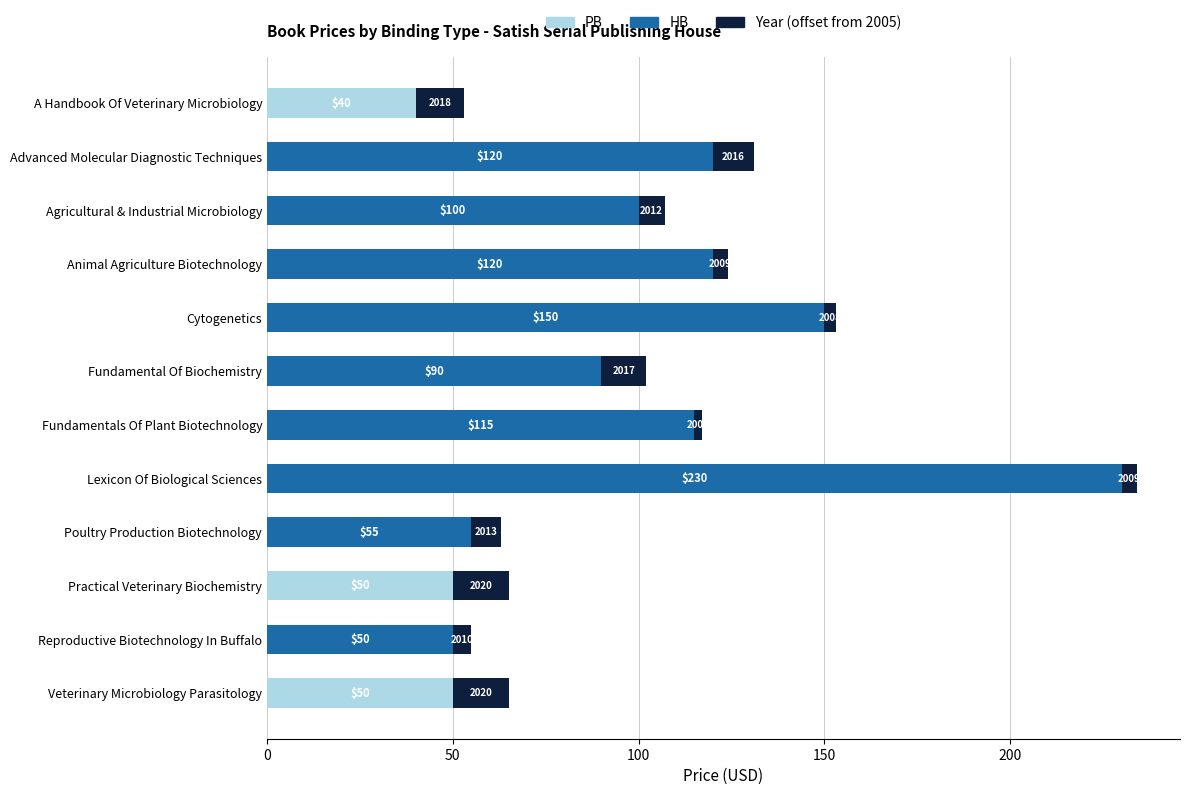

The value of PB at Lexicon Of Biological Sciences is 30. True or false?

False